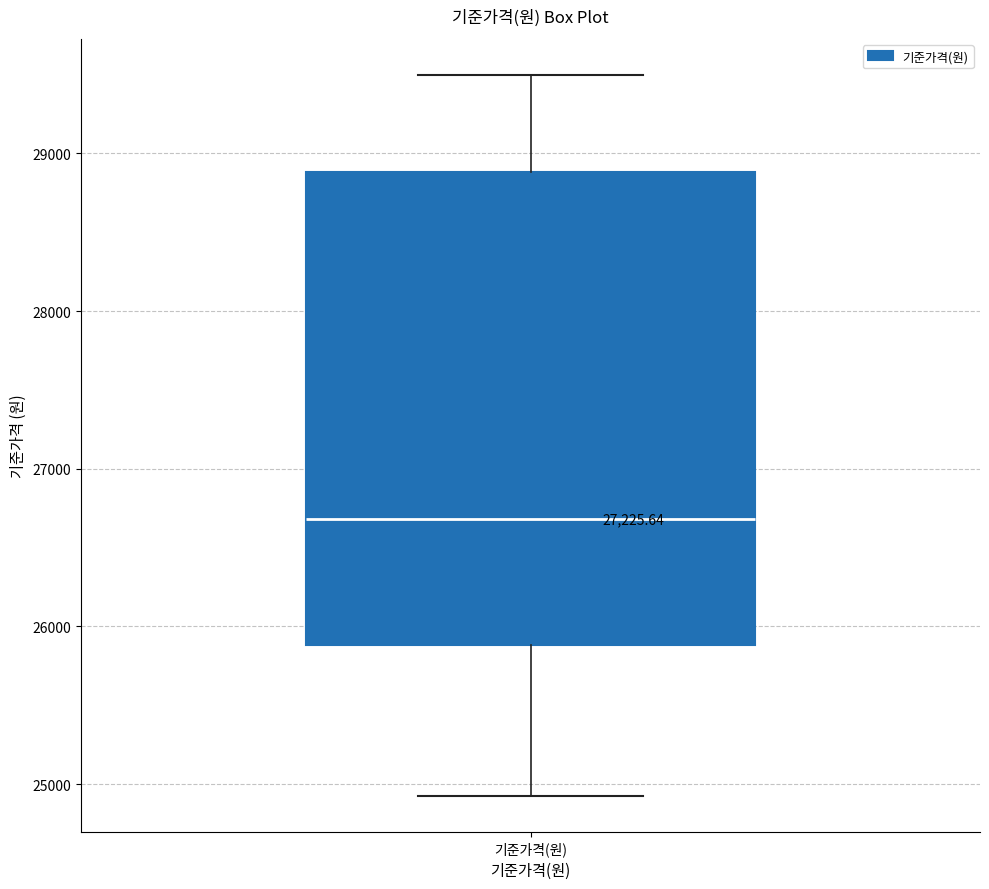

Transcribe this box plot: give where the median line is, the range the box spans, and where the two whiskers end, as read against the y-axis. The values are not printed on the chart, so give them approximately, as read against the axis.

median 26700, box 25900 to 28900, whiskers 24900 to 29500